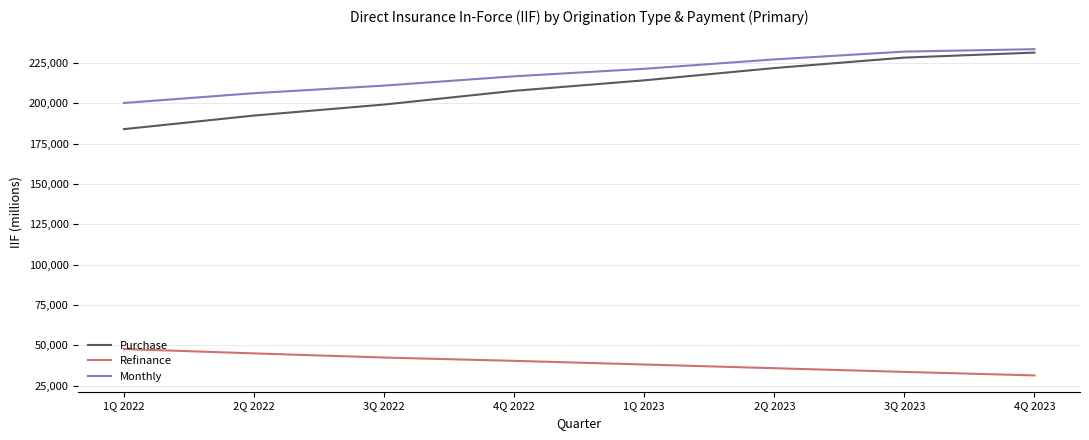

Which series has the largest range (max minus min)?

Purchase